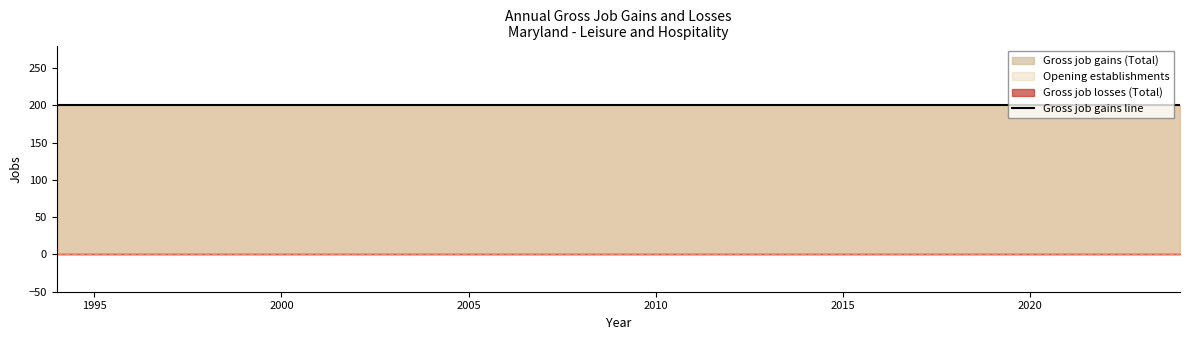

Reading left to right, list all the values displayed in this chart.

Gross job gains (Total): 200	200	200	200	200	200	200	200	200	200	200	200	200	200	200	200	200	200	200	200	200	200	200	200	200	200	200	200	200	200	200
Gross job losses (Total): 0	0	0	0	0	0	0	0	0	0	0	0	0	0	0	0	0	0	0	0	0	0	0	0	0	0	0	0	0	0	0
Opening establishments: 200	200	200	200	200	200	200	200	200	200	200	200	200	200	200	200	200	200	200	200	200	200	200	200	200	200	200	200	200	200	200